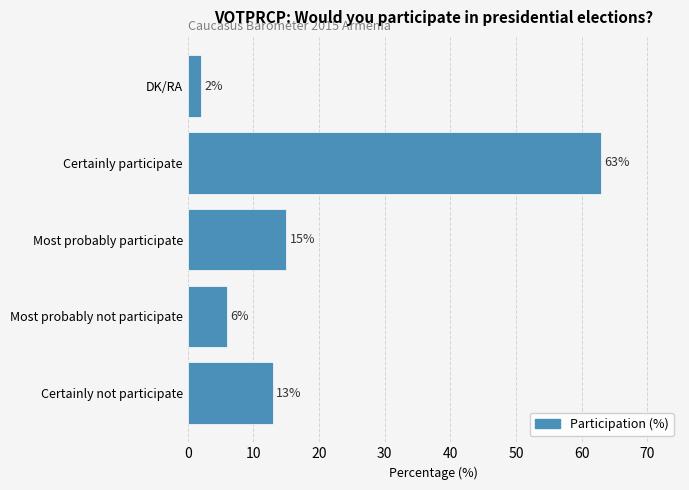

Reading bottom to top, list all the values displayed in this chart.

13	6	15	63	2